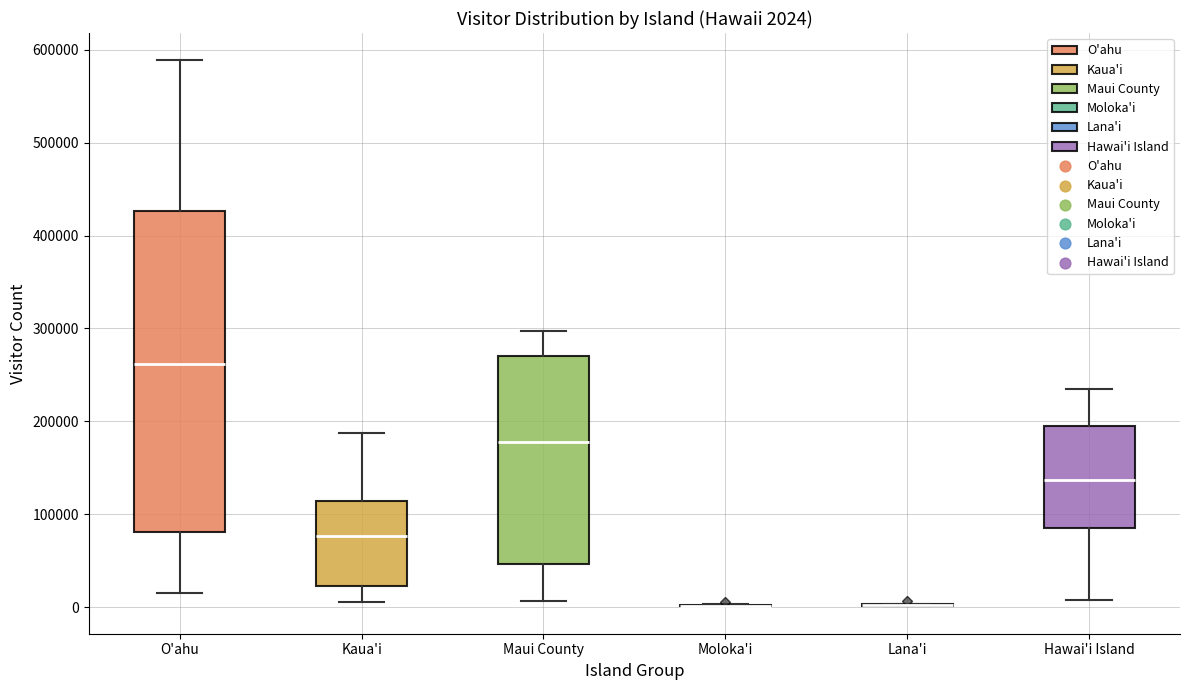

Comparing the boxes themselves (not the whiskers), which one is the tallest?

O'ahu